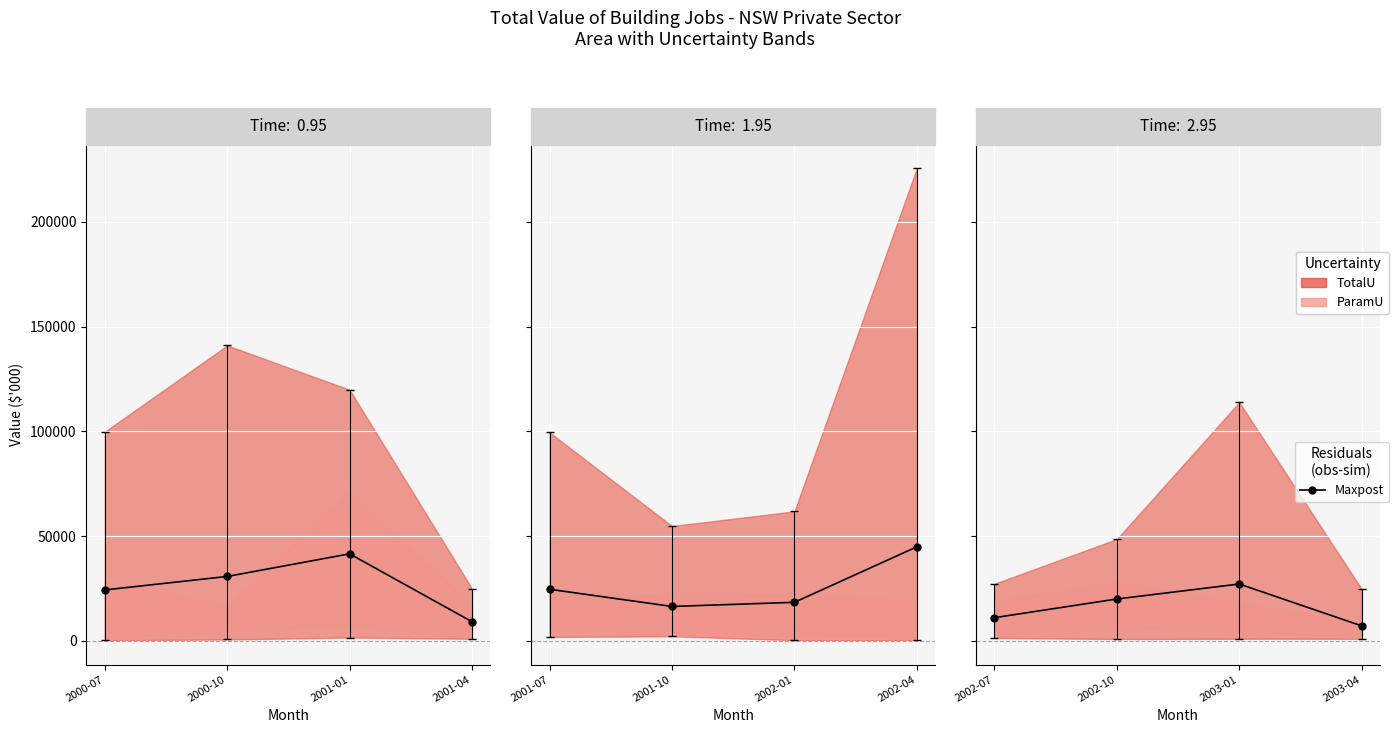

At which category does the data reach its first local peak?

2003-01